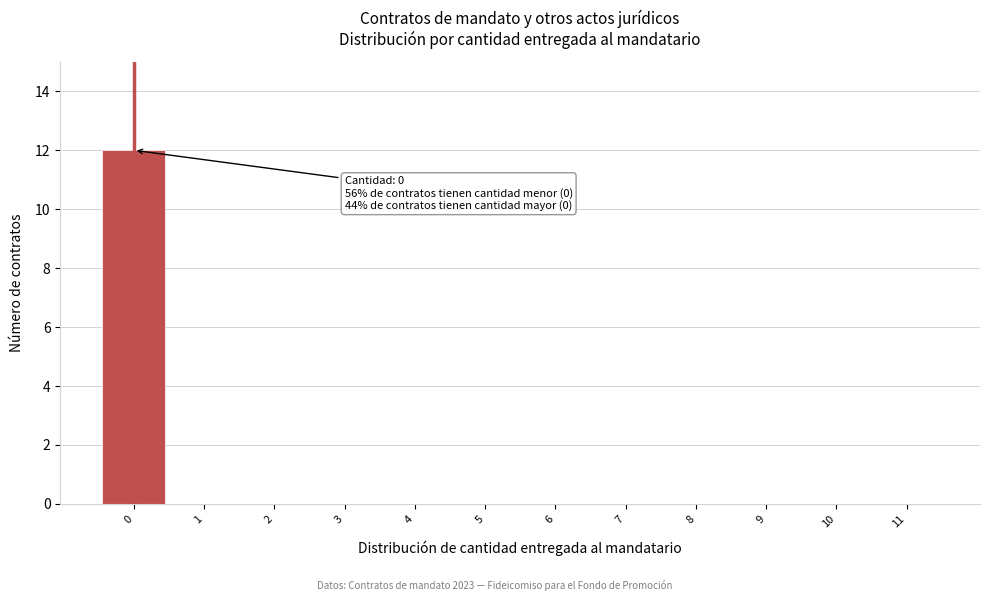

Which range on the x-axis has the tallest bar?

-0.5 to 0.5